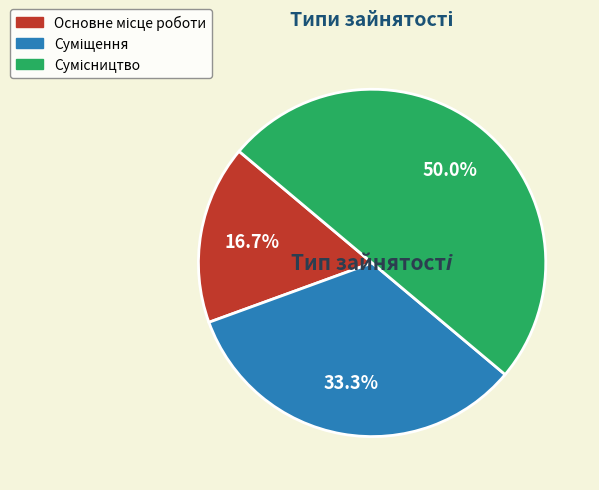

How many segments does this pie chart have?

3